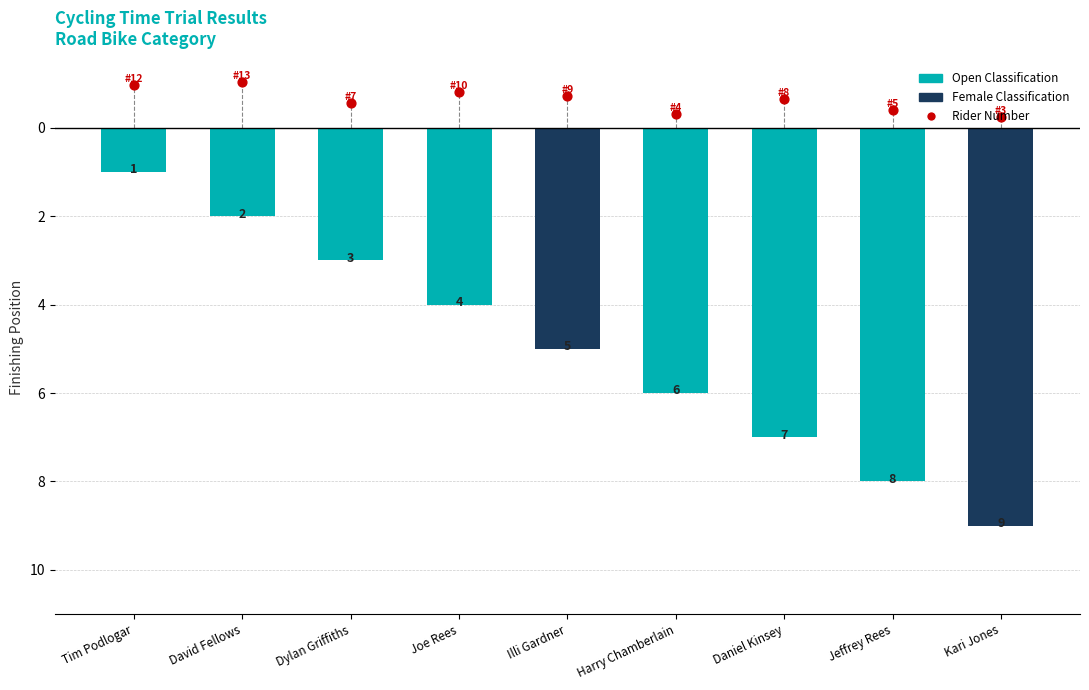

What is the total value across all series at Illi Gardner?

14